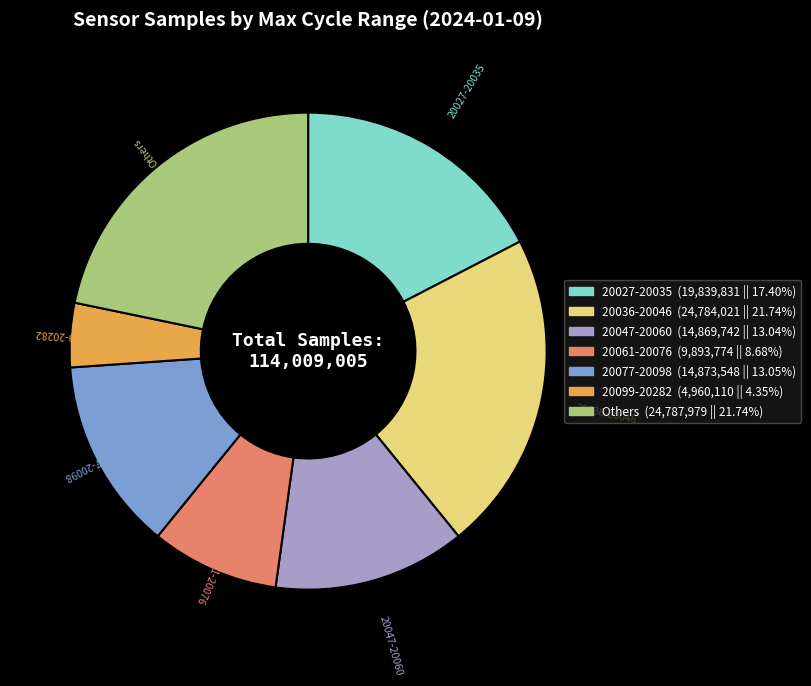

Does any single category account for the majority?

No